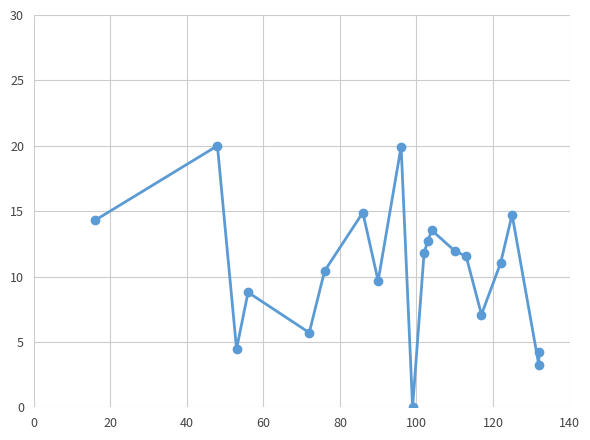

How many values are below 11?

9